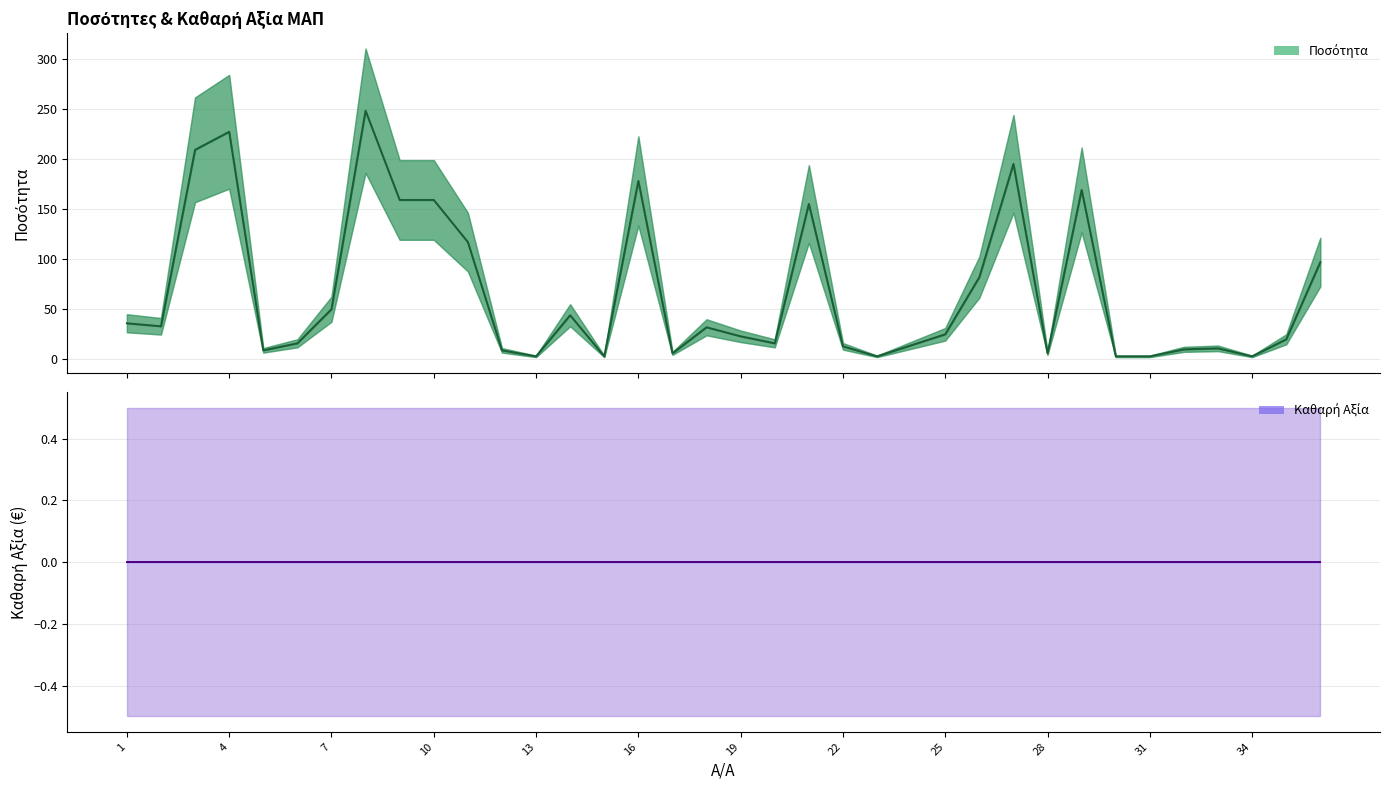

What is the approximate value at 32, to the nearest 5?

10